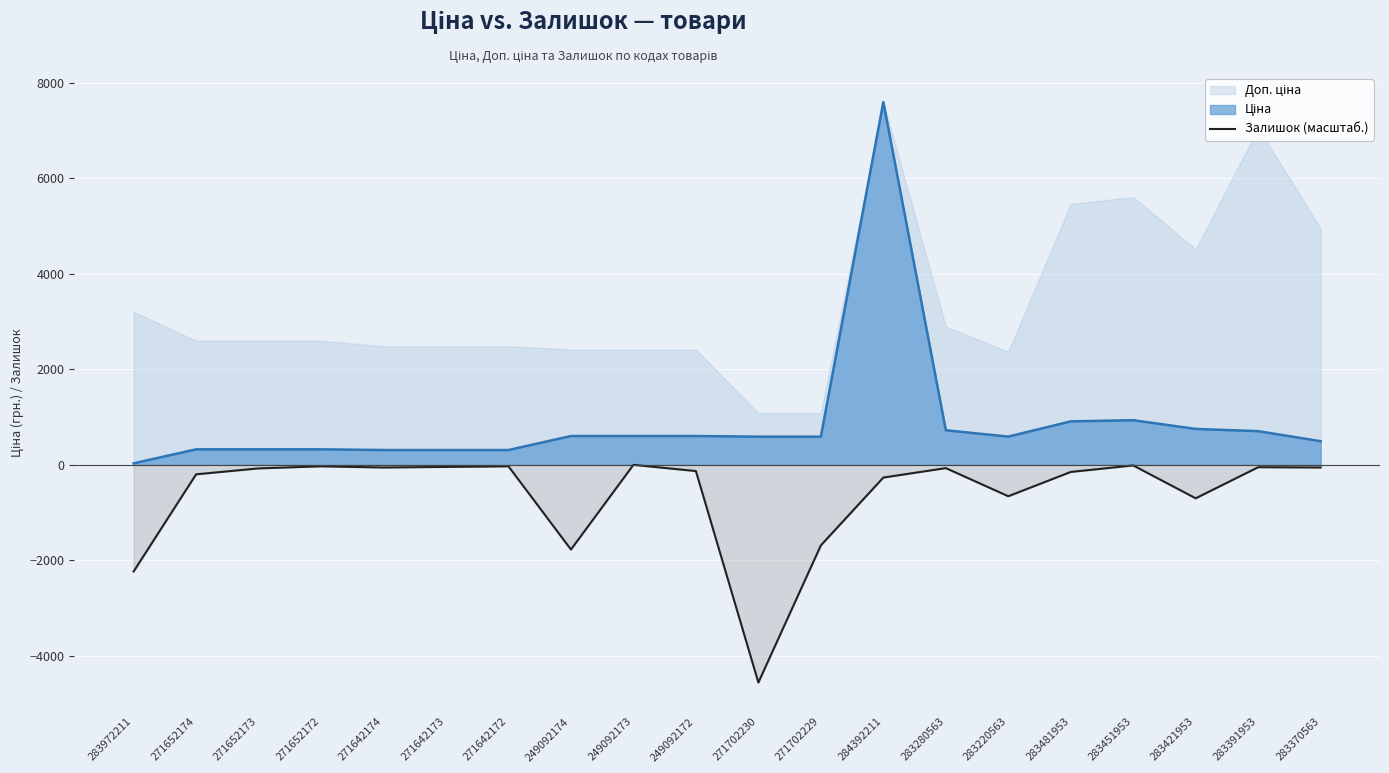

Reading left to right, extract all data points from this chart.

283972211=-2232.4	271652174=-198.4	271652173=-74.4	271652172=-31.0	271642174=-55.8	271642173=-43.4	271642172=-31.0	249092174=-1773.6	249092173=-0.0	249092172=-130.2	271702230=-4557.9	271702229=-1686.7	284392211=-266.7	283280563=-68.2	283220563=-657.3	283481953=-148.8	283451953=-12.4	283421953=-700.7	283391953=-49.6	283370563=-55.8